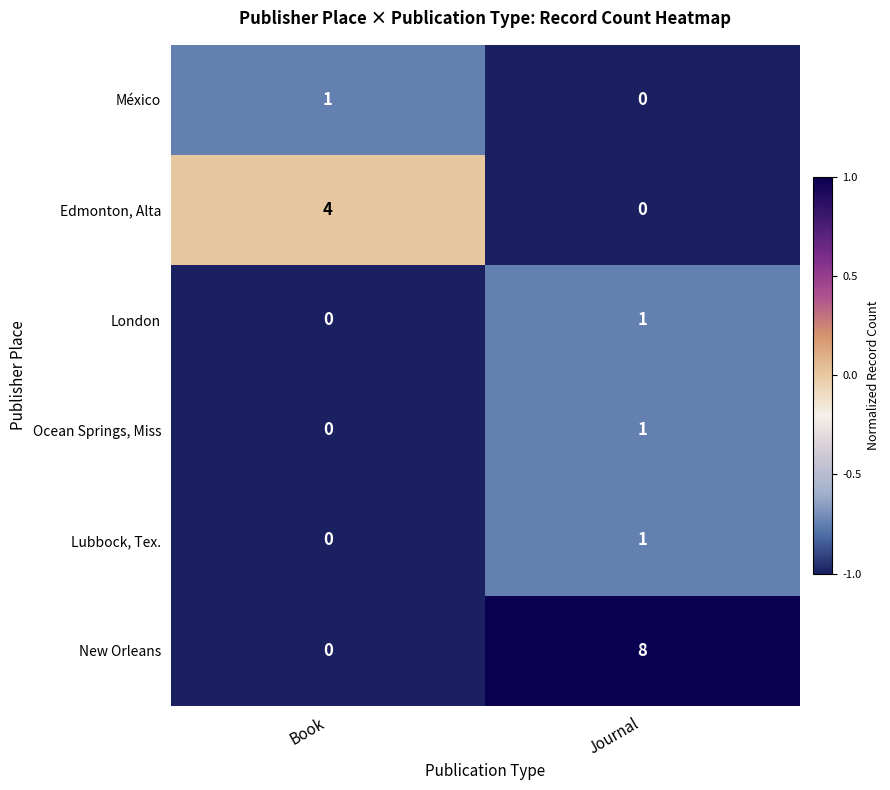

What is the maximum value shown in the chart?

8